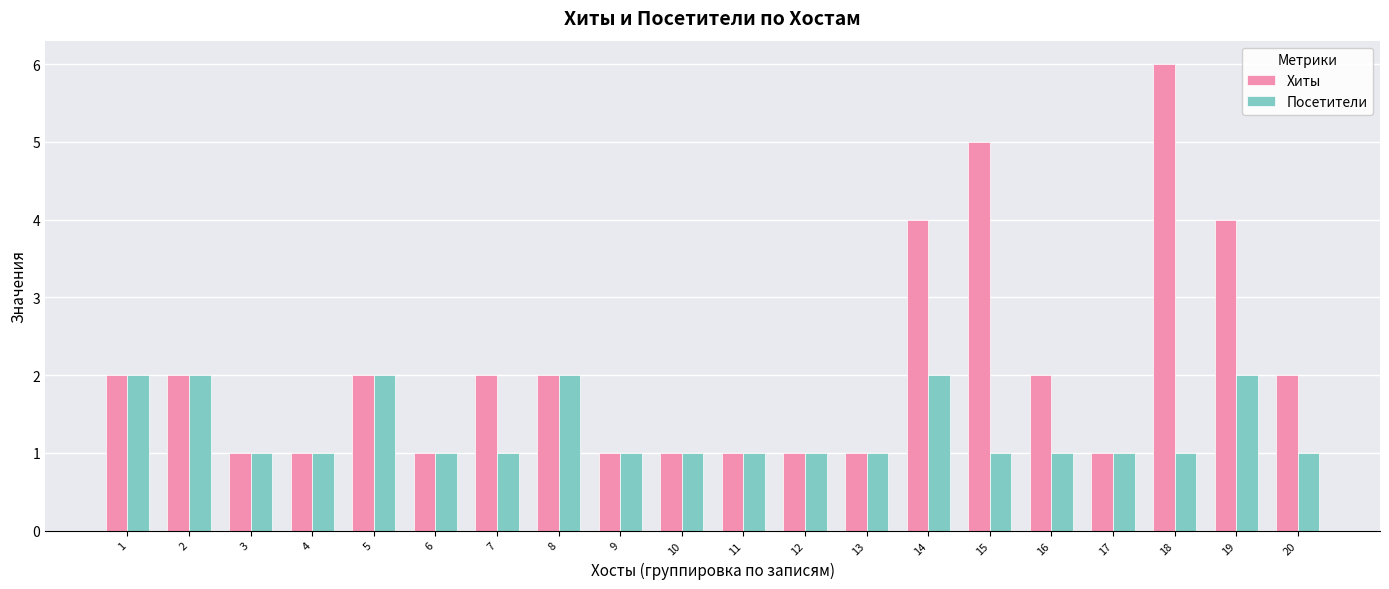

Which series has the largest total across all categories?

Хиты